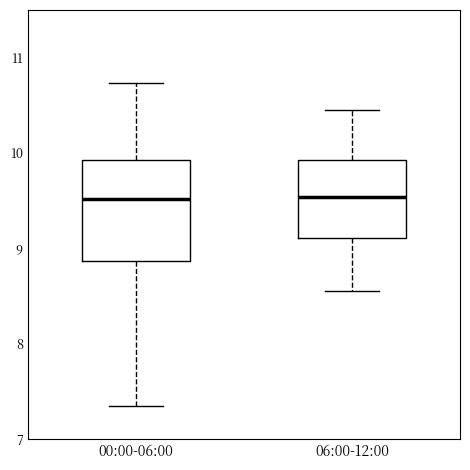

Which box is the tallest, from its lower edge to its upper edge?

00:00-06:00